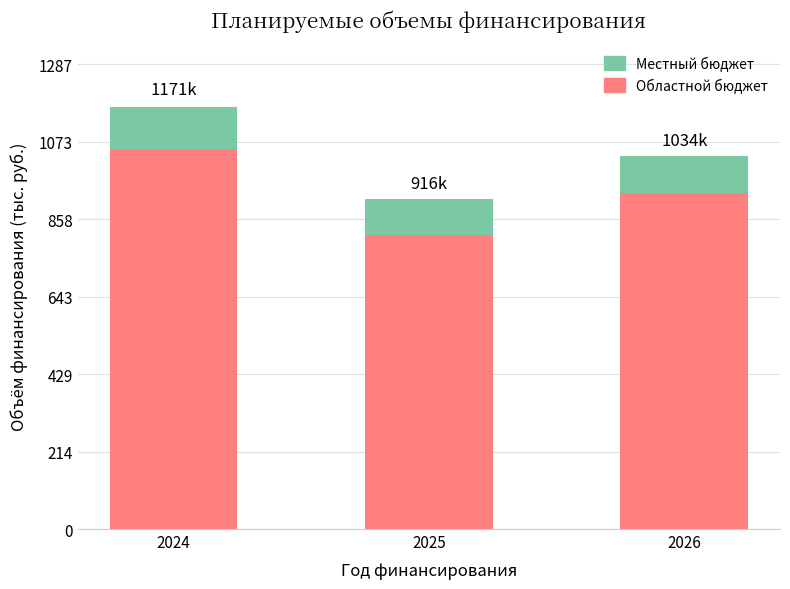

List the series in order of their peak value, lowest first.

Местный бюджет, Областной бюджет